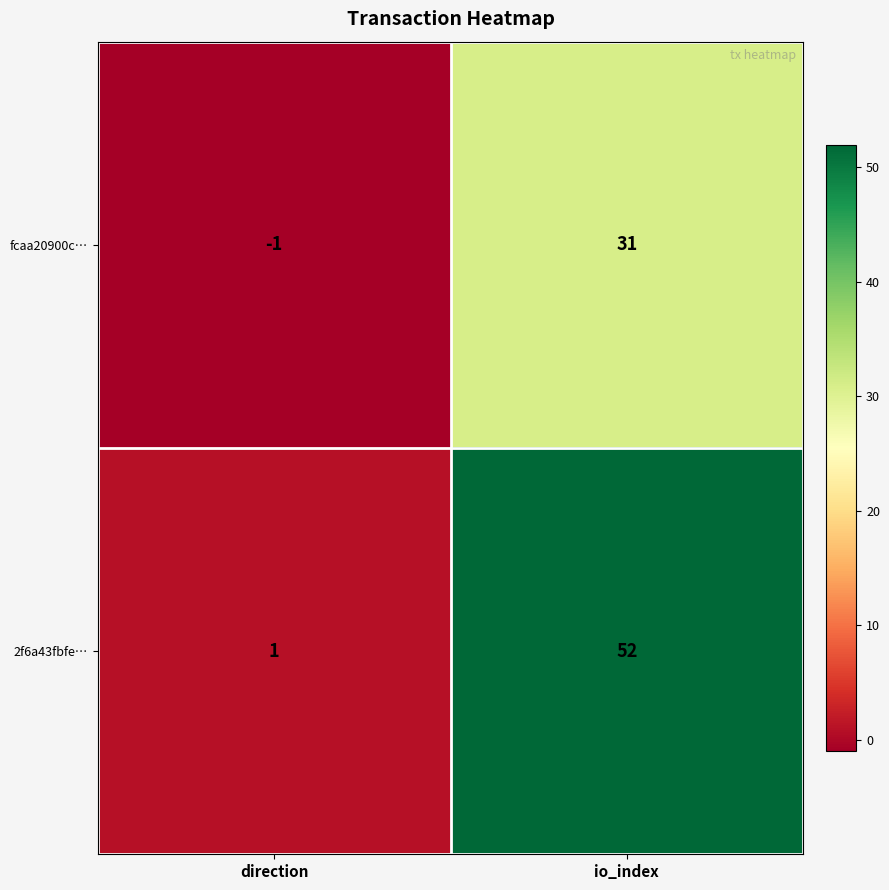

How many values in the 2f6a43fbfe… series are below 52?

1